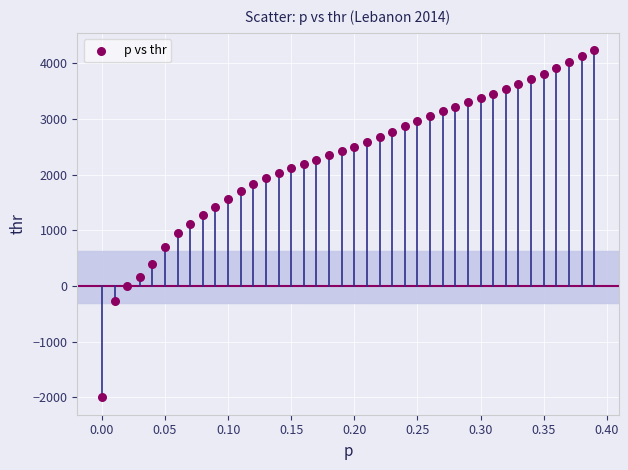

What is the range of Y values (max minus min)?

6234.6